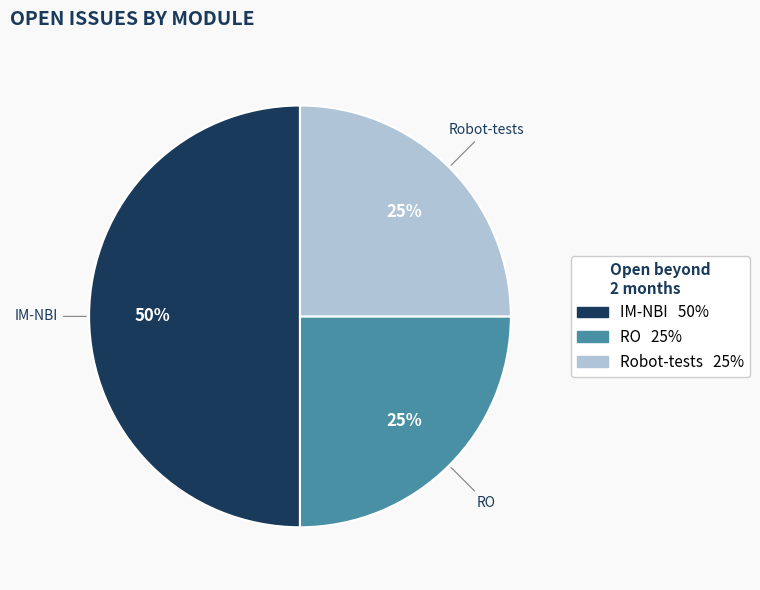

To the nearest percent, what is the difference between the largest and smallest slice percentages?

25%